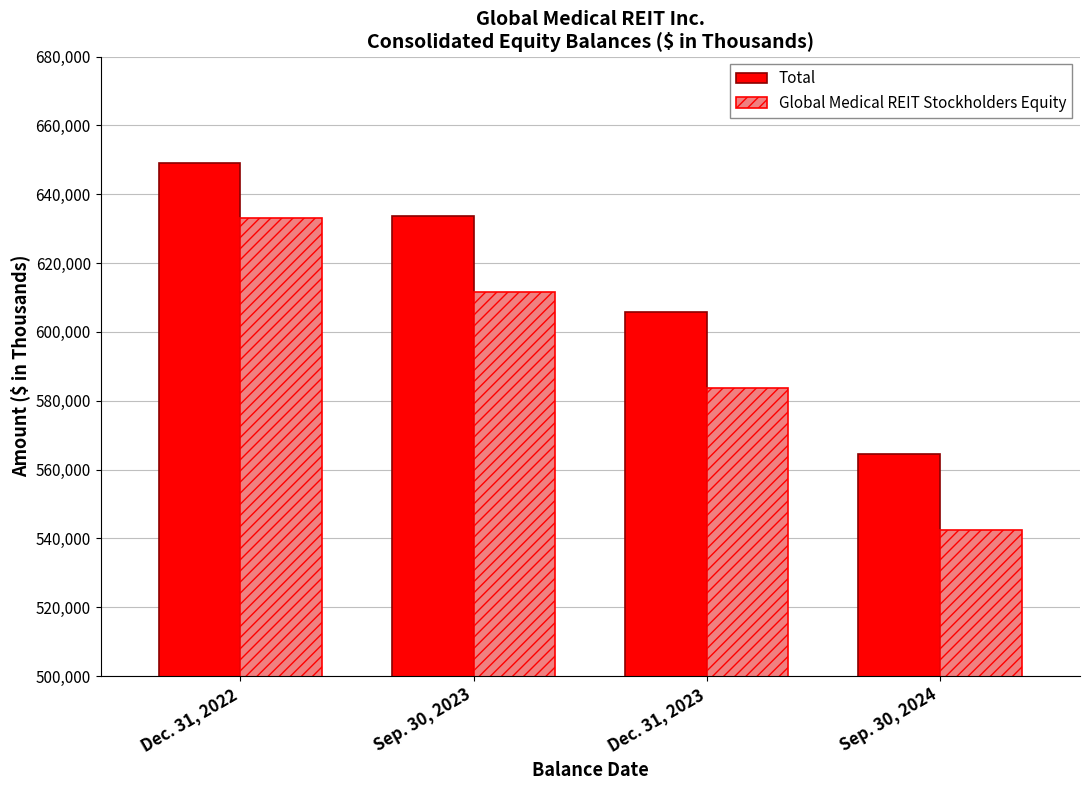

What is the difference between the maximum and minimum values in the Total series?

84459